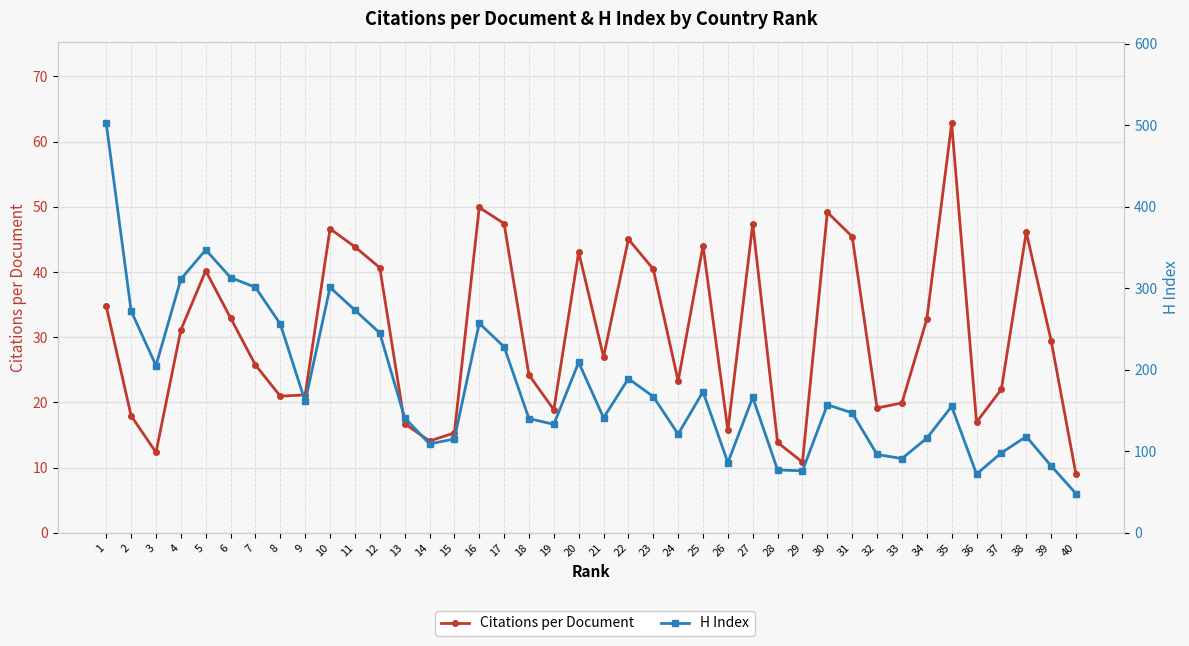

True or false: Citations per Document and H Index cross at least once.

False